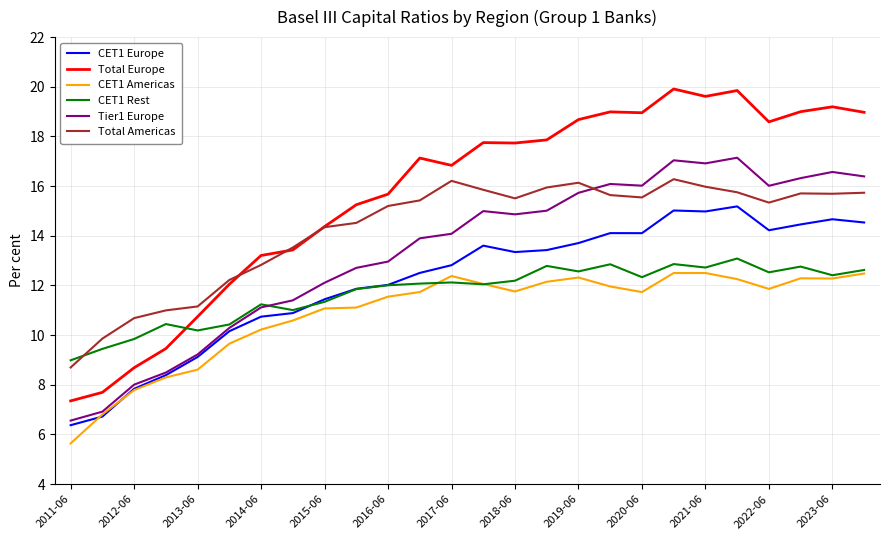

Which series has the largest total across all categories?

Total Europe